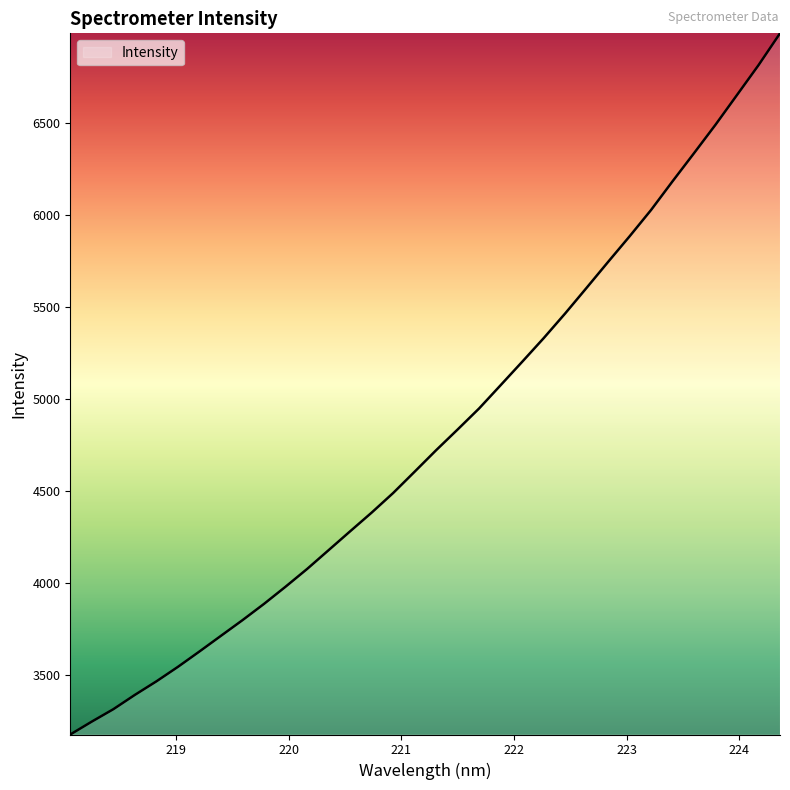

What is the greatest value displayed?

6989.1